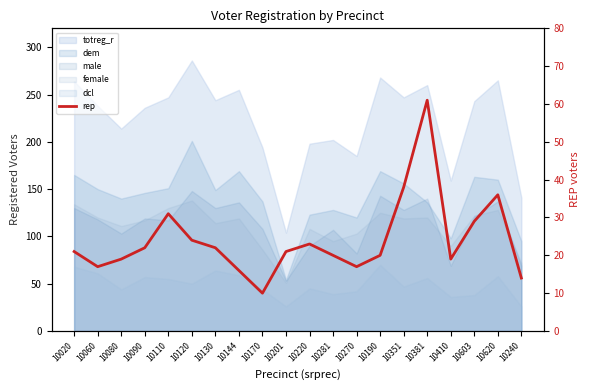

What is the change in value from 10170 to 10220?

+13